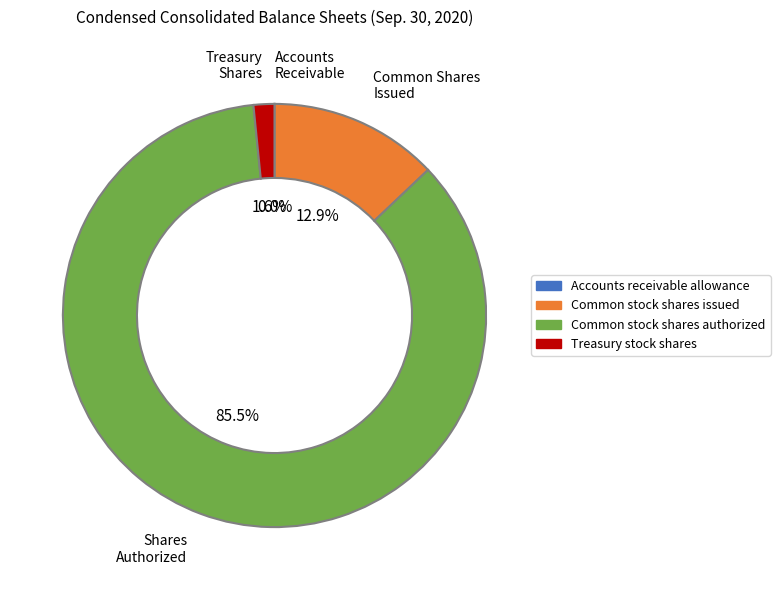

What is the majority slice?

Common stock shares authorized